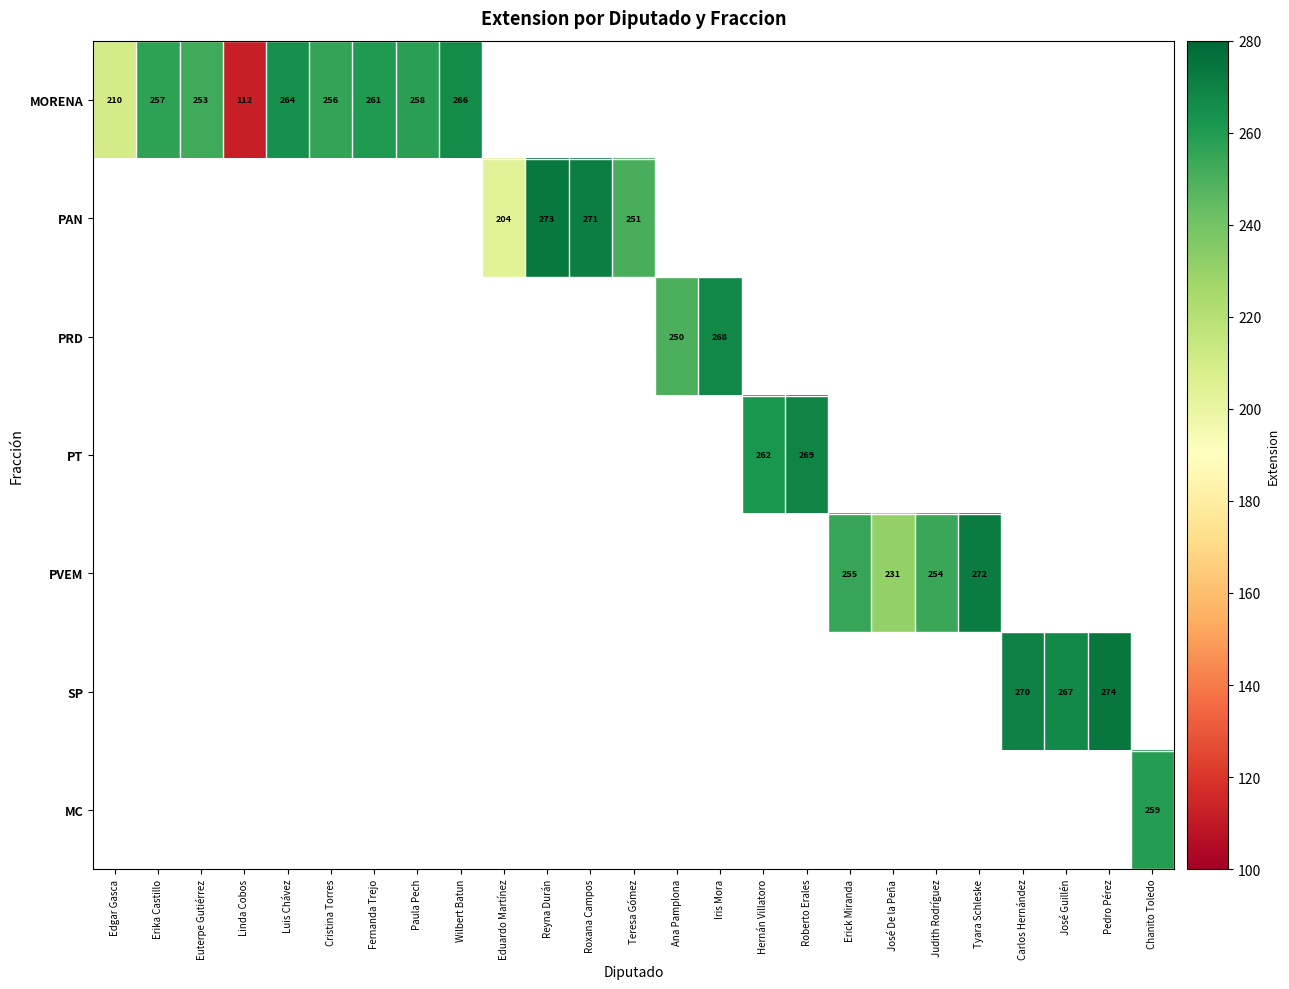

The MORENA series shows 266 at Wilbert Batun. True or false?

True